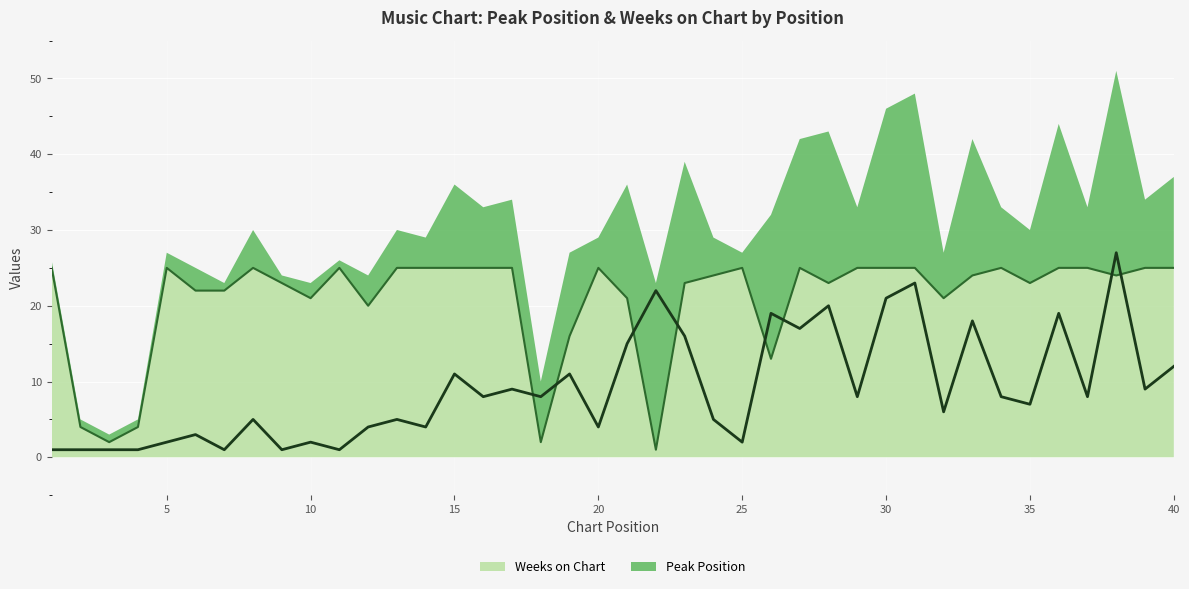

How many lines are shown in the chart?

2